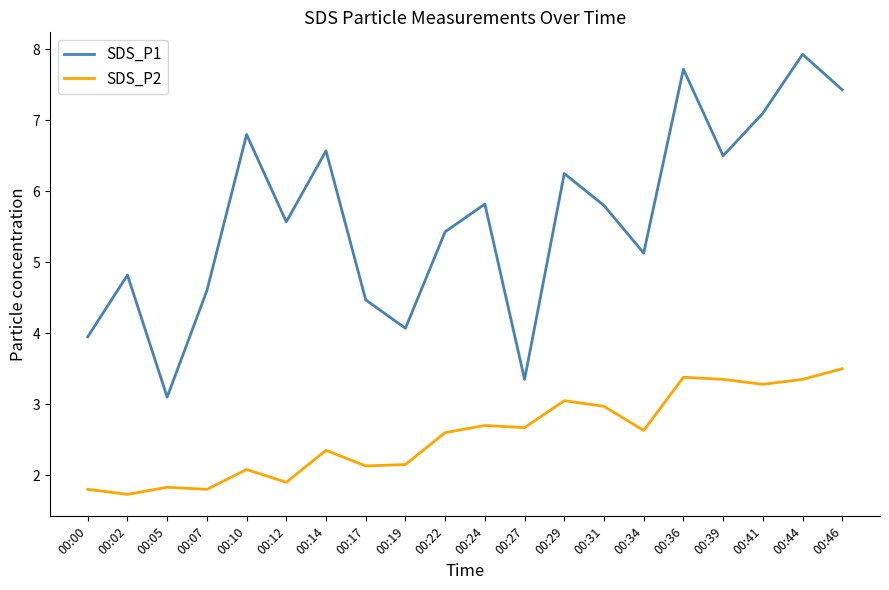

How many lines are shown in the chart?

2